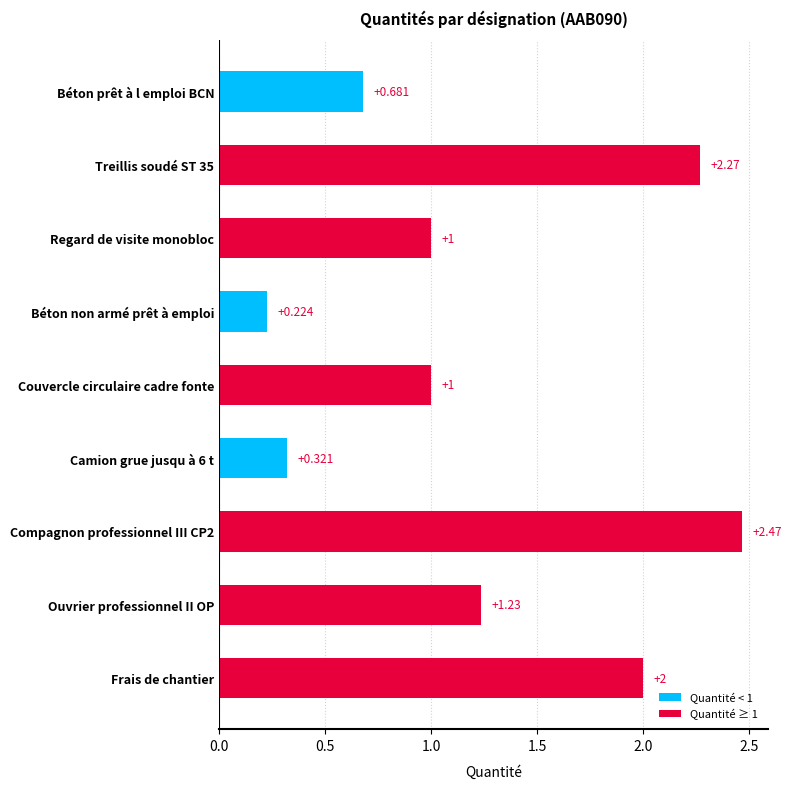

What is the label of the 9th bar from the top?

Frais de chantier